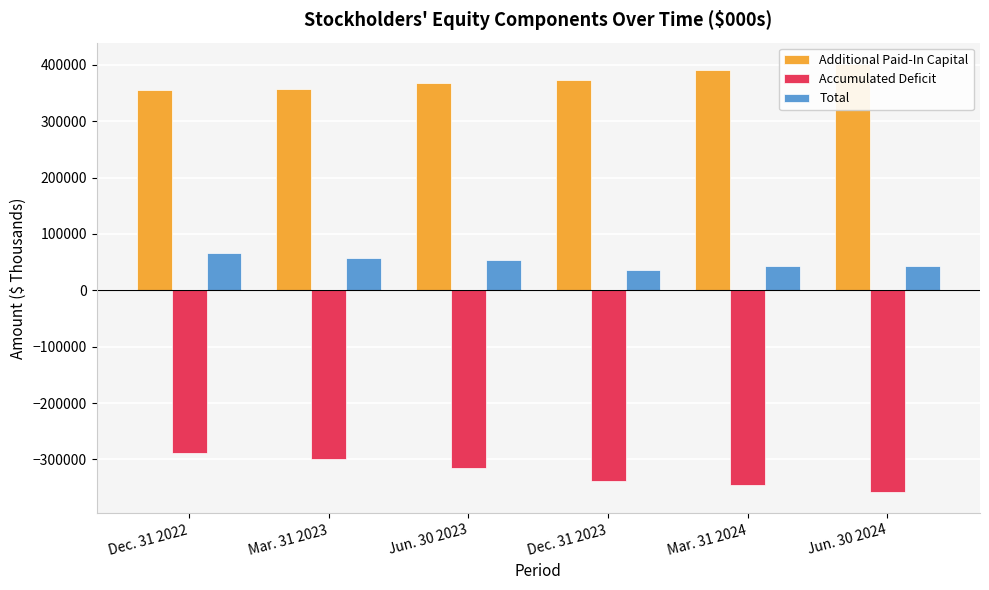

What is the difference between the maximum and minimum values in the Total series?

30102